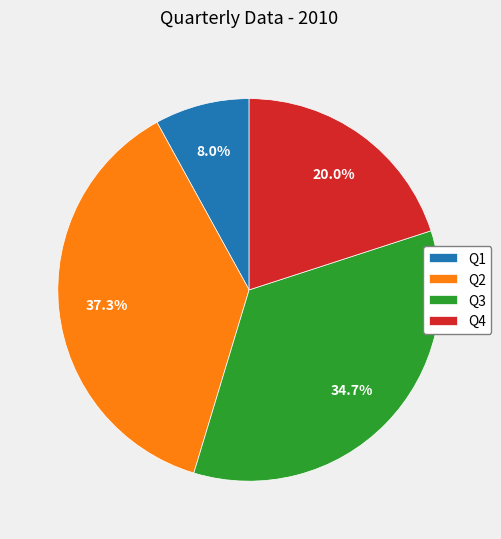

How many segments does this pie chart have?

4